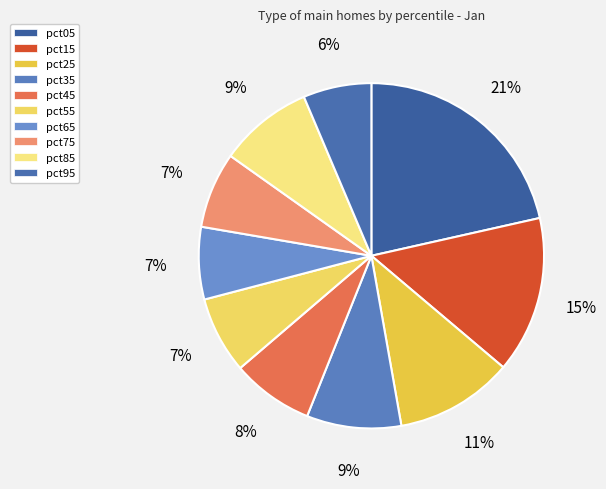

Do pct25 and pct75 together represent more than half of the pie?

No